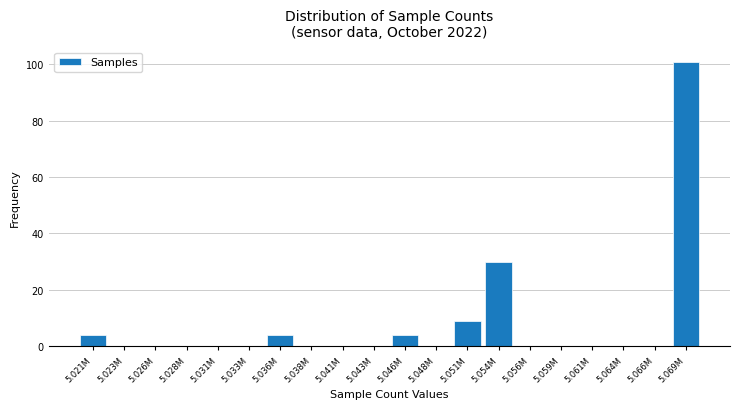

Reading right to left, what are all the values shown in this chart?

5.069M=101	5.066M=0	5.064M=0	5.061M=0	5.059M=0	5.056M=0	5.054M=30	5.051M=9	5.048M=0	5.046M=4	5.043M=0	5.041M=0	5.038M=0	5.036M=4	5.033M=0	5.031M=0	5.028M=0	5.026M=0	5.023M=0	5.021M=4